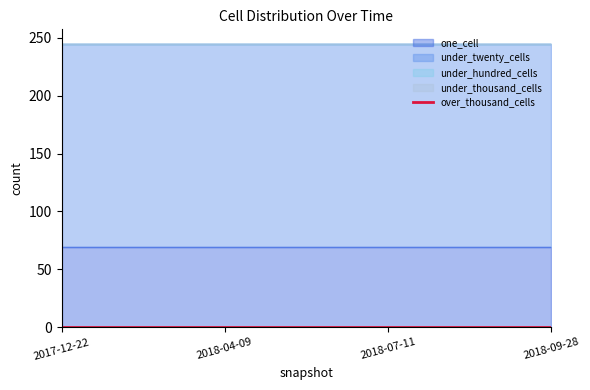

Which series has the largest total across all categories?

under_twenty_cells